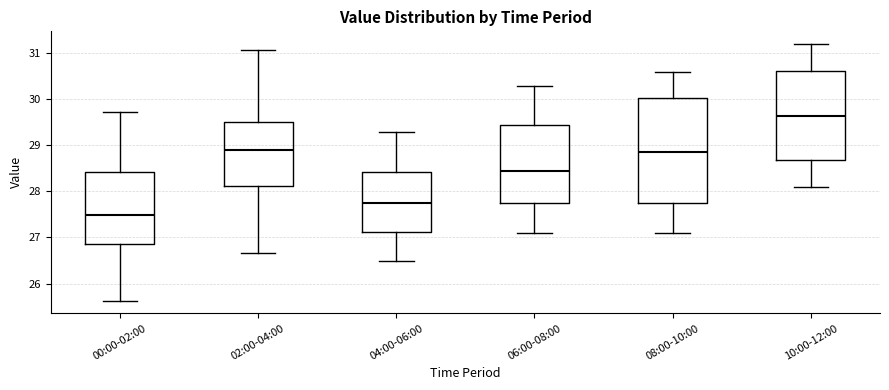

Comparing the boxes themselves (not the whiskers), which one is the tallest?

08:00-10:00